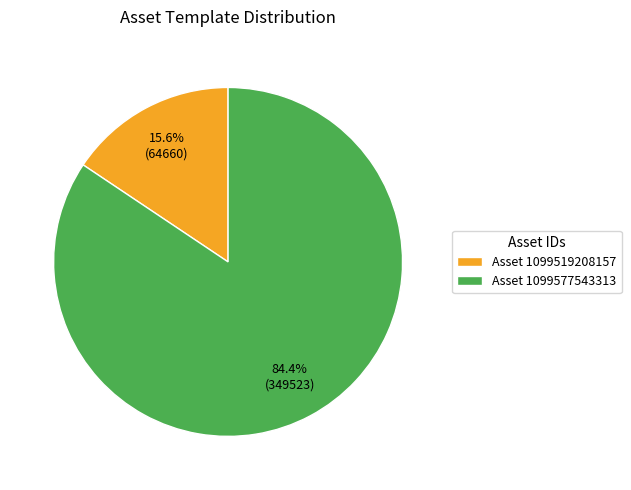

Count the number of slices in the pie.

2